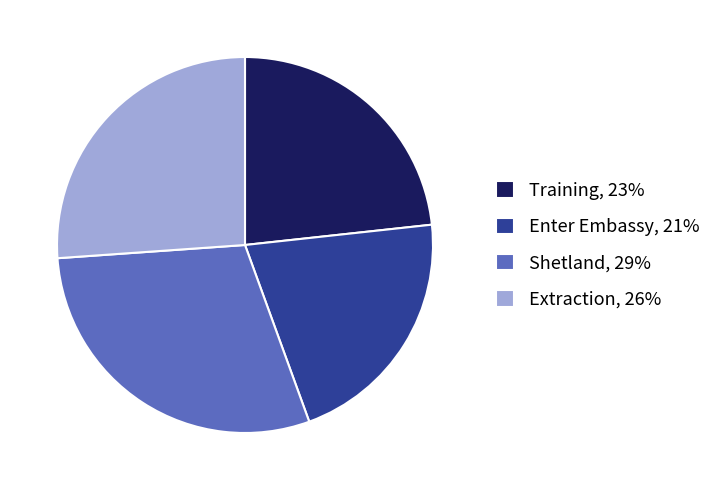

What is the ratio of the value at Extraction, 26% to the value at Enter Embassy, 21%?

1.2